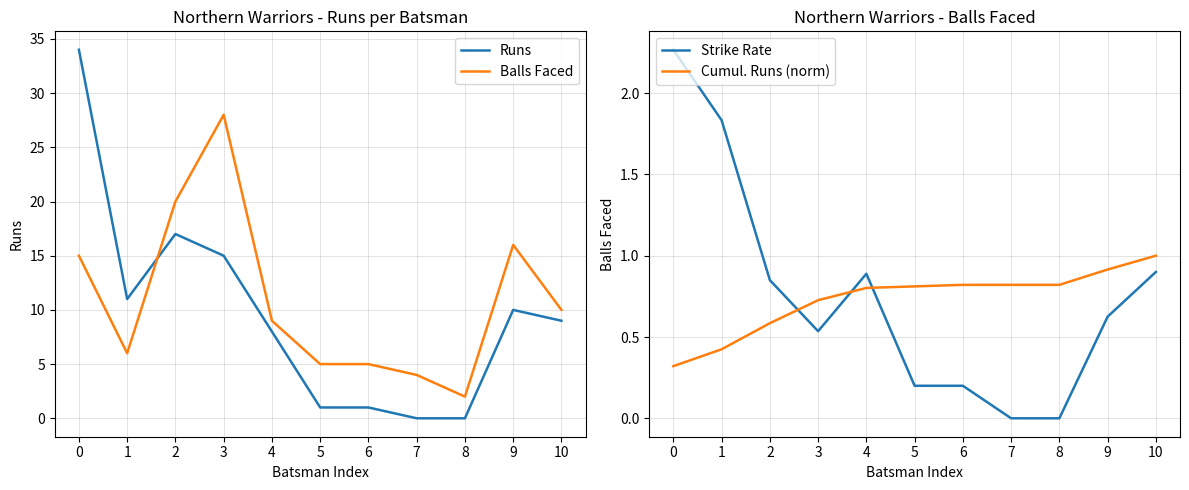

At which category does Strike Rate reach its first local valley?

3